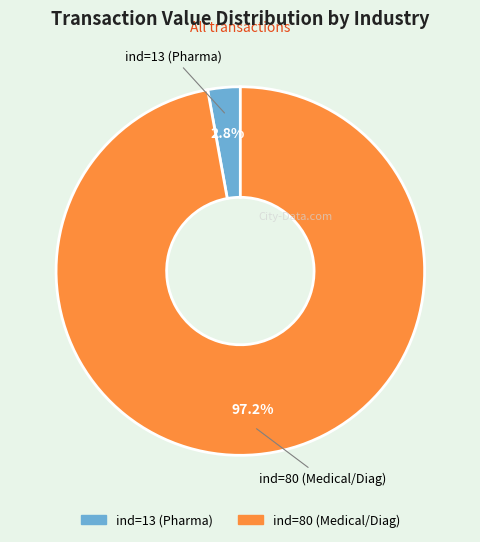

Is there any slice that represents more than half of the pie?

Yes